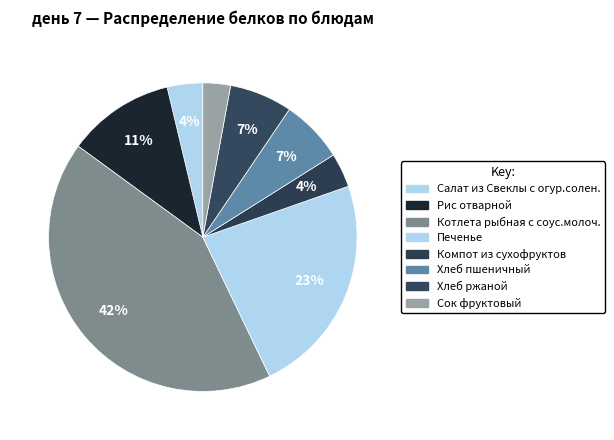

How many slices are in this pie chart?

8